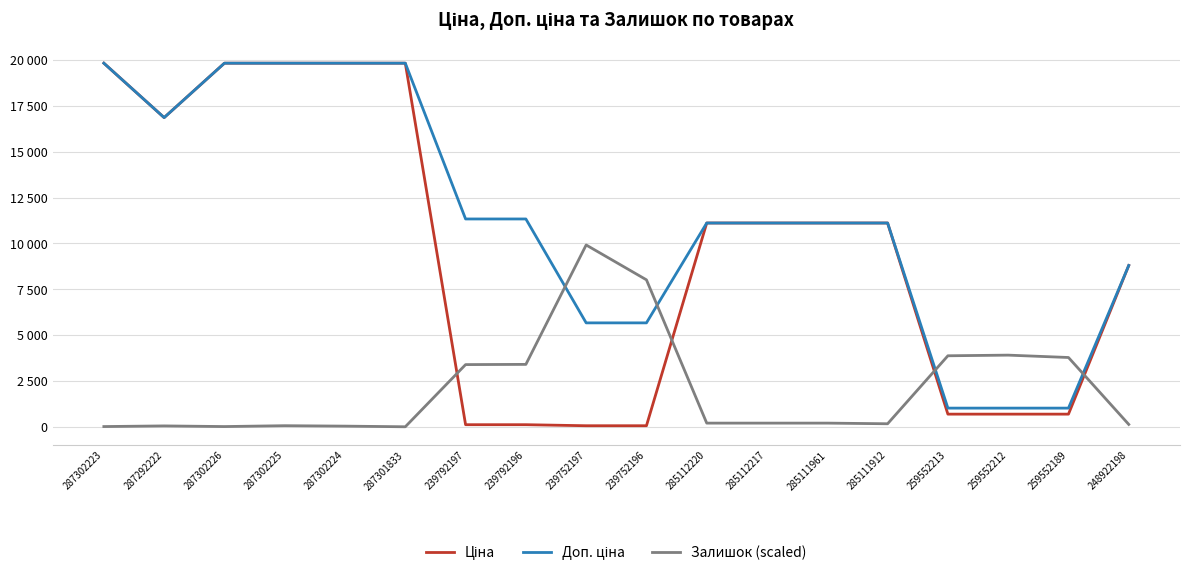

Is this an area chart (filled region under the line)?

No